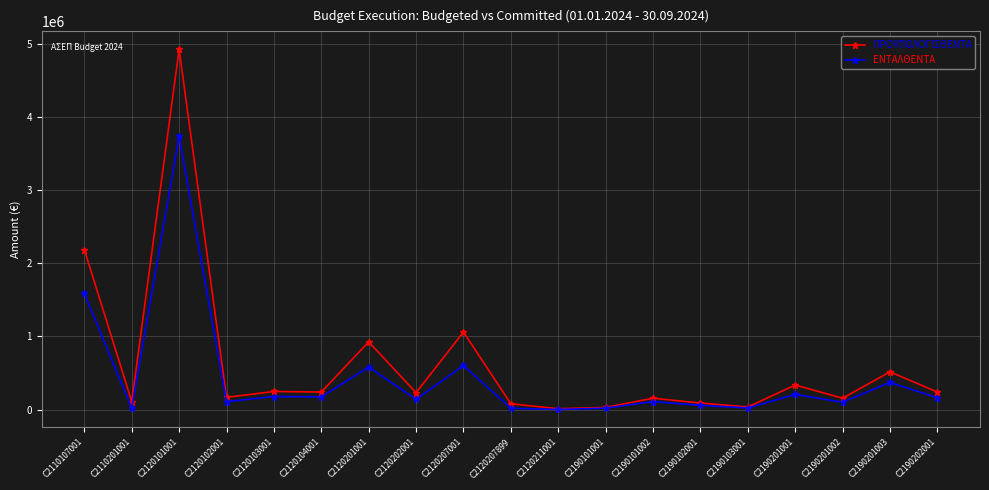

What is the value of the ΠΡΟΥΠΟΛΟΓΙΣΘΕΝΤΑ point at the 16th from the left?

336000.0